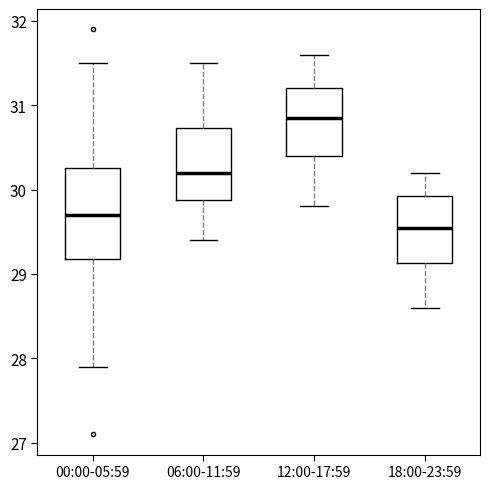

Which box is the tallest, from its lower edge to its upper edge?

00:00-05:59